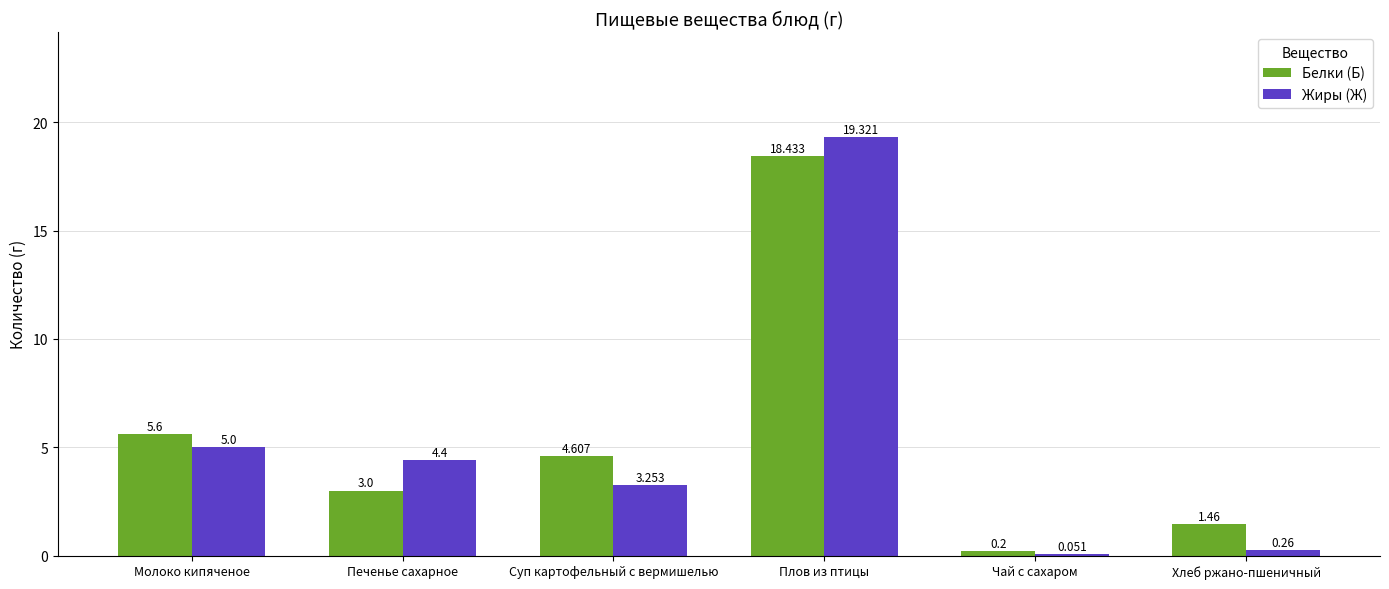

At which category does the chart reach its peak across all series?

Плов из птицы